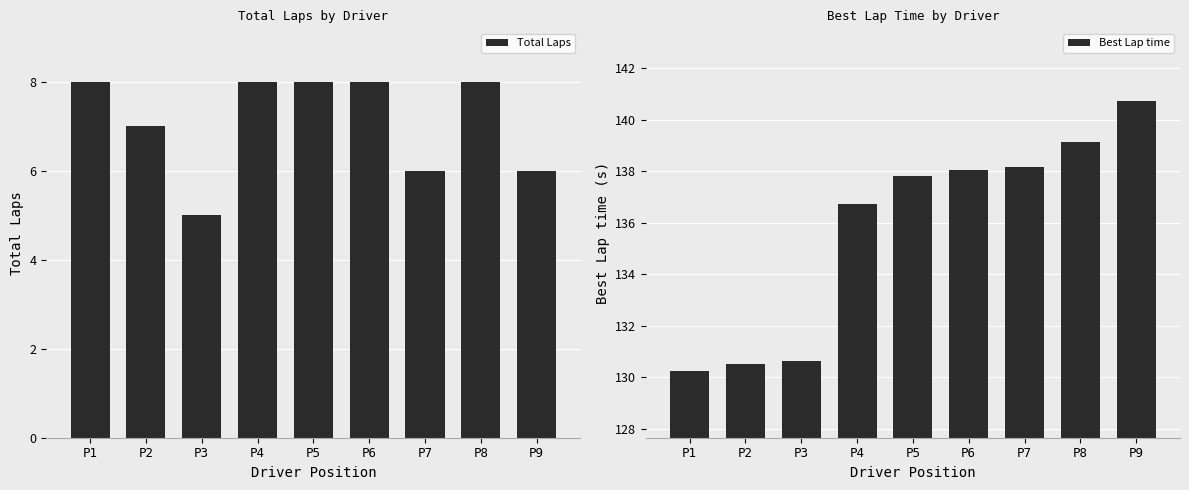

How many data points in Best Lap time are above 137?

5